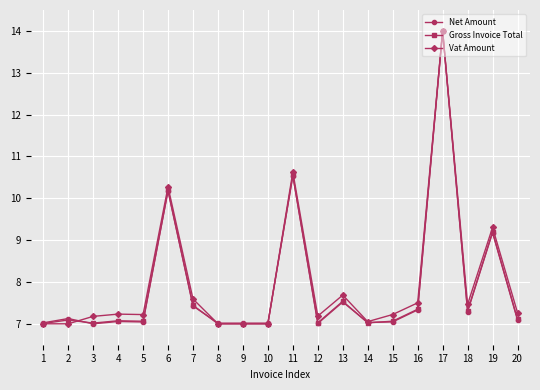

What is the maximum value for Net Amount?

14.0